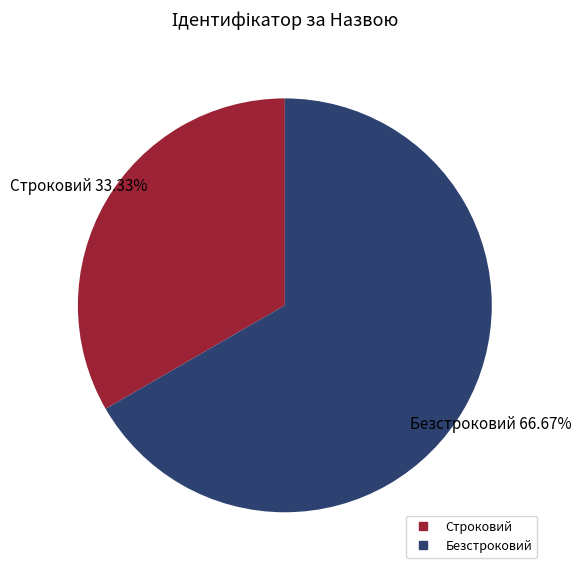

How much of the chart is everything except Строковий?

66.7%